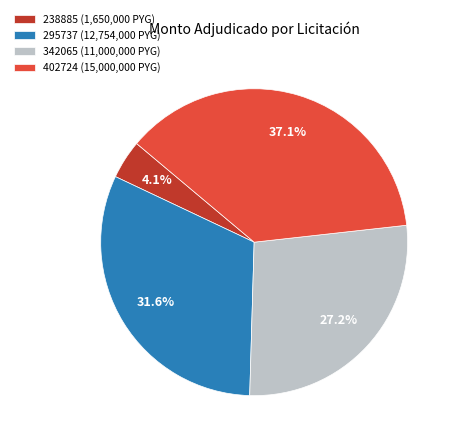

Which has a higher value, 295737 or 402724?

402724